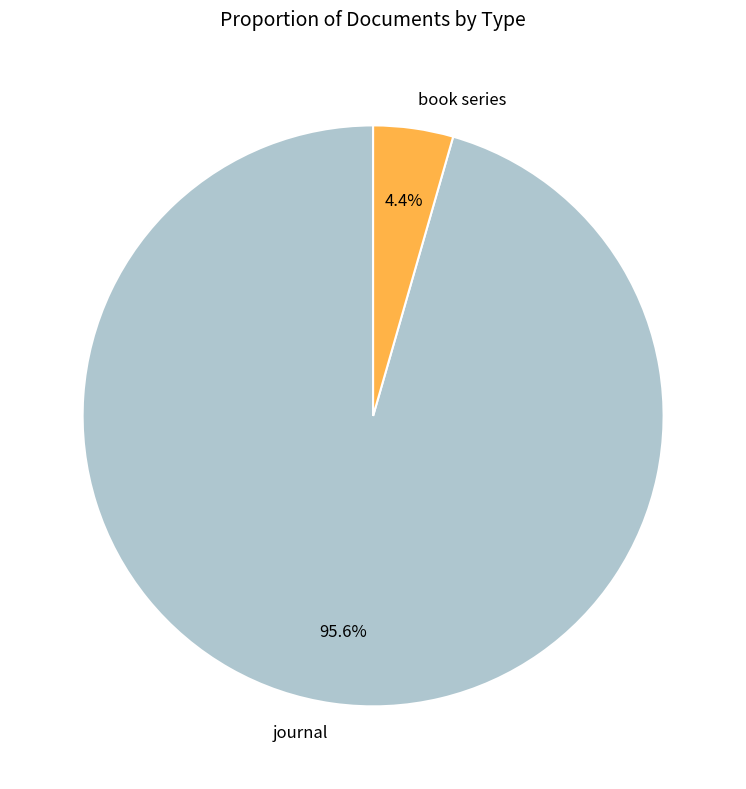

What is the largest slice in the pie chart?

journal